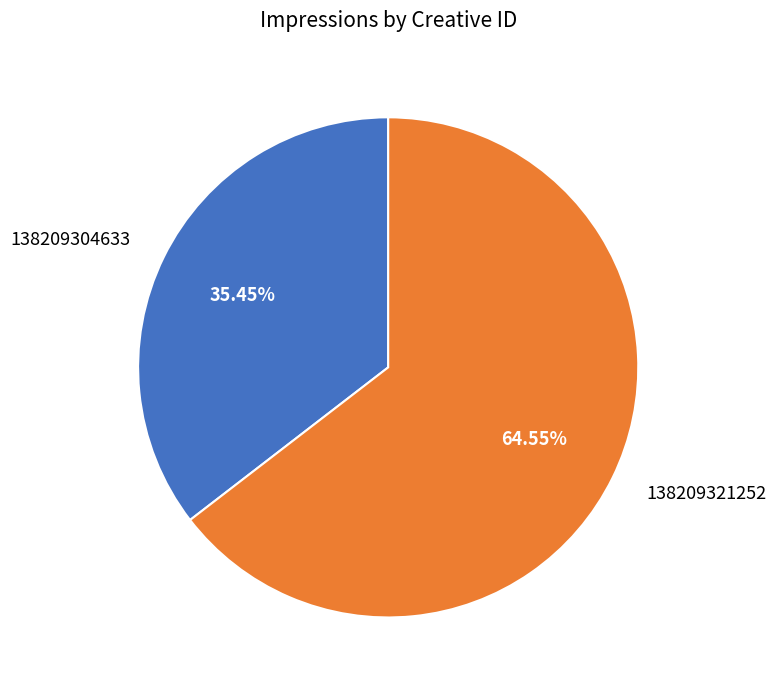

Is 138209304633 the majority of the pie?

No